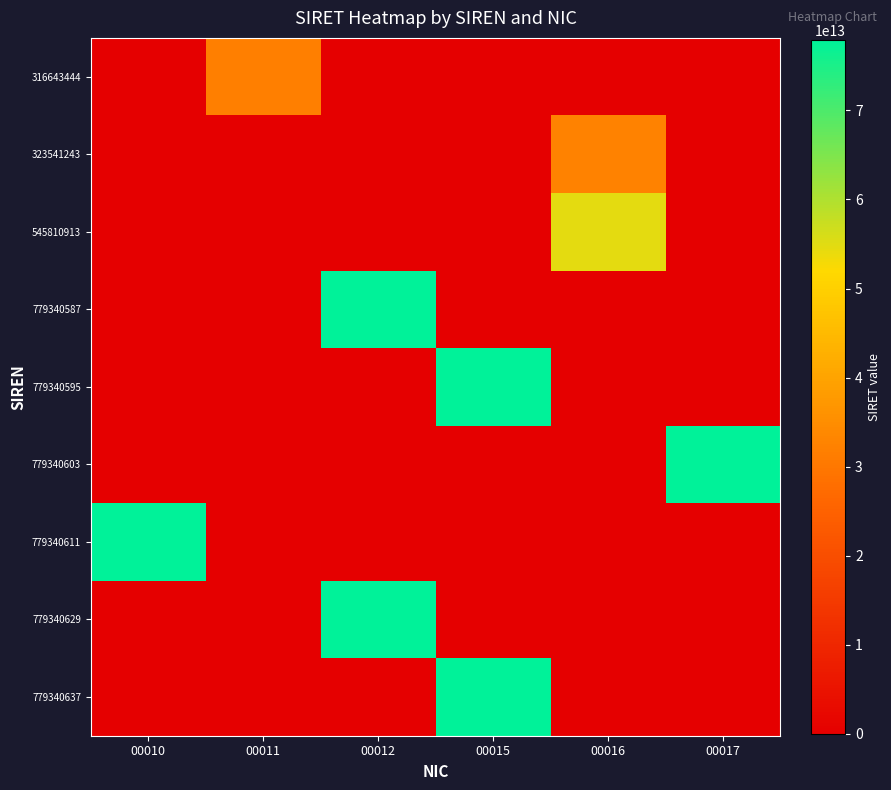

At 00012, list the series in order from largest to smallest.

row_7, row_3, row_0, row_1, row_2, row_4, row_5, row_6, row_8